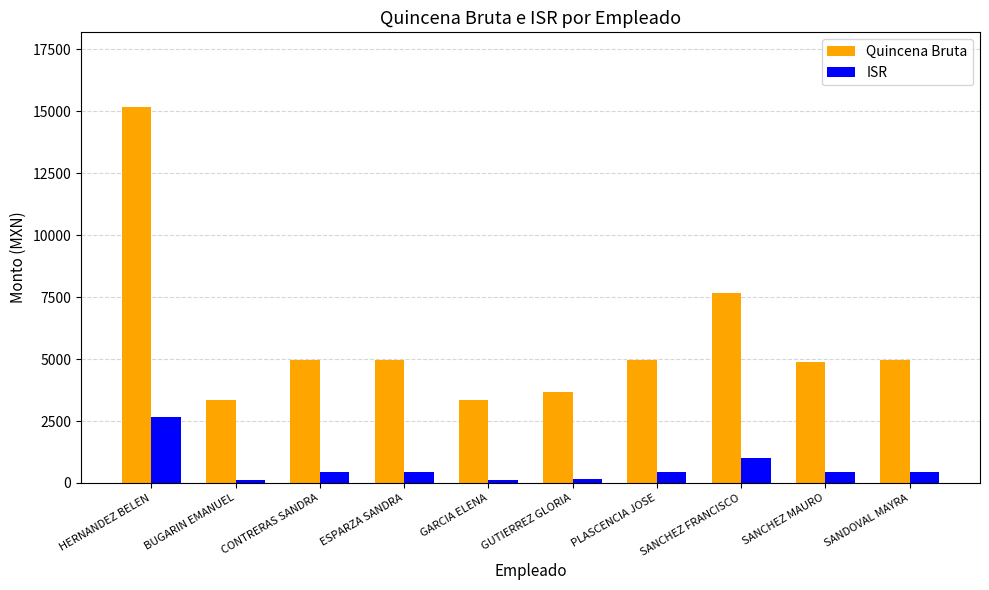

Which series has the widest spread of values?

Quincena Bruta